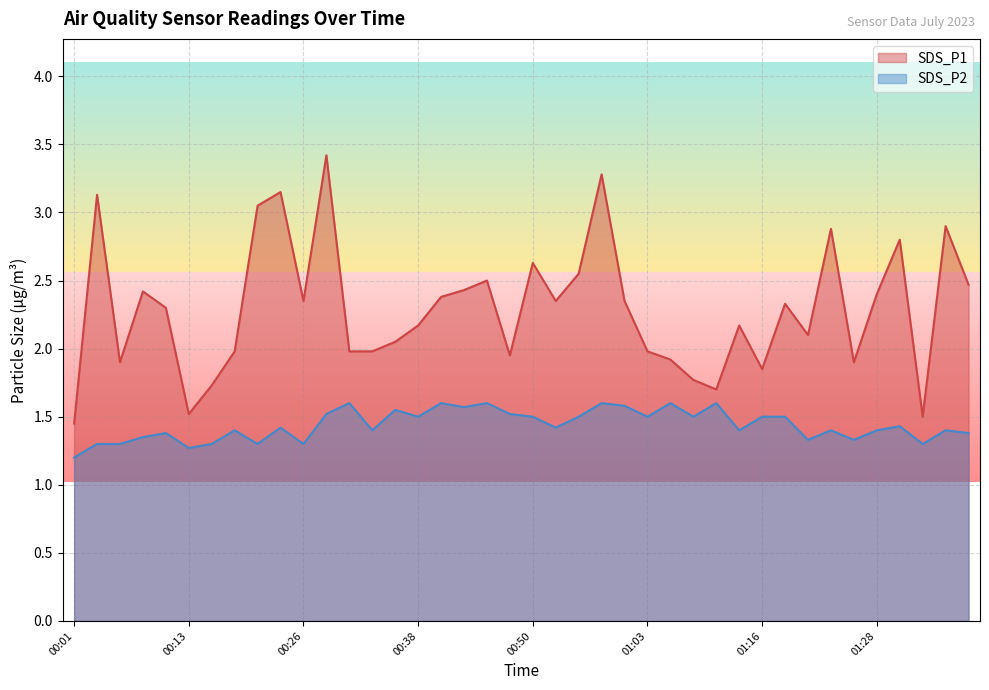

At which label does SDS_P1 first exceed 2?

00:03